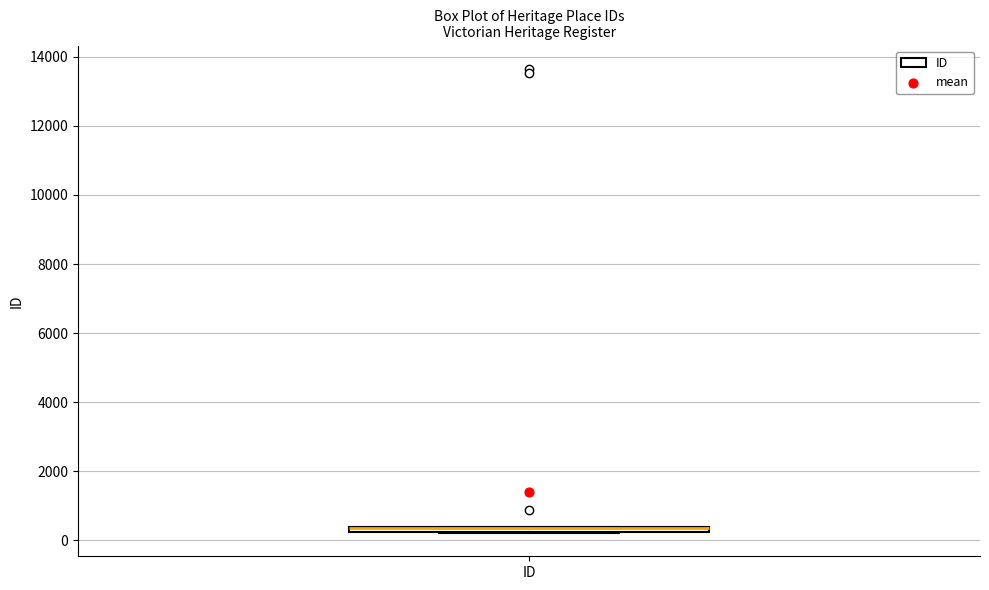

Where is the upper edge of the box for ID on the y-axis? The values are not printed on the chart, so give them approximately, as read against the axis.

400